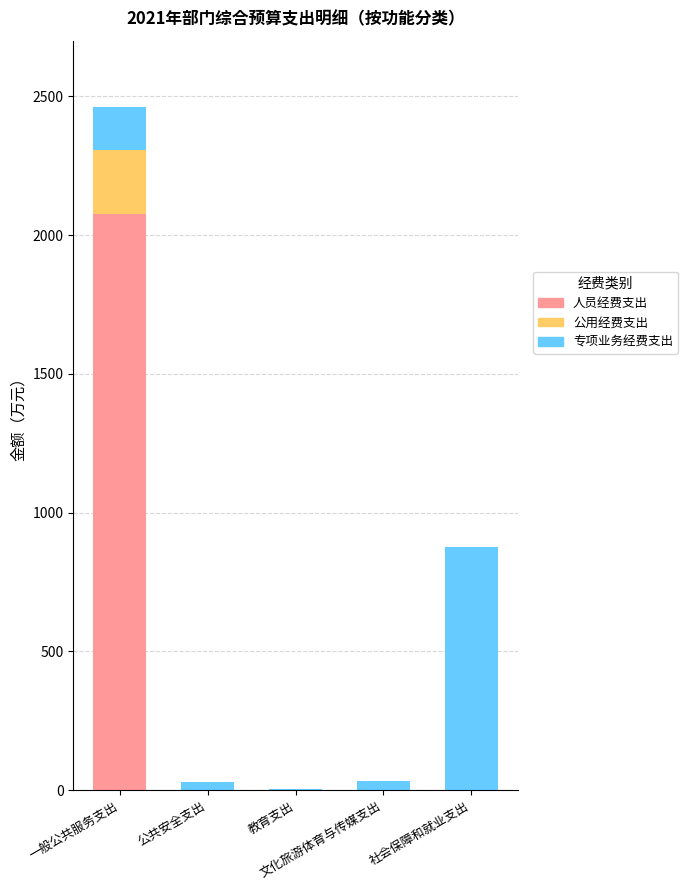

At which category is the sum across all series the highest?

一般公共服务支出